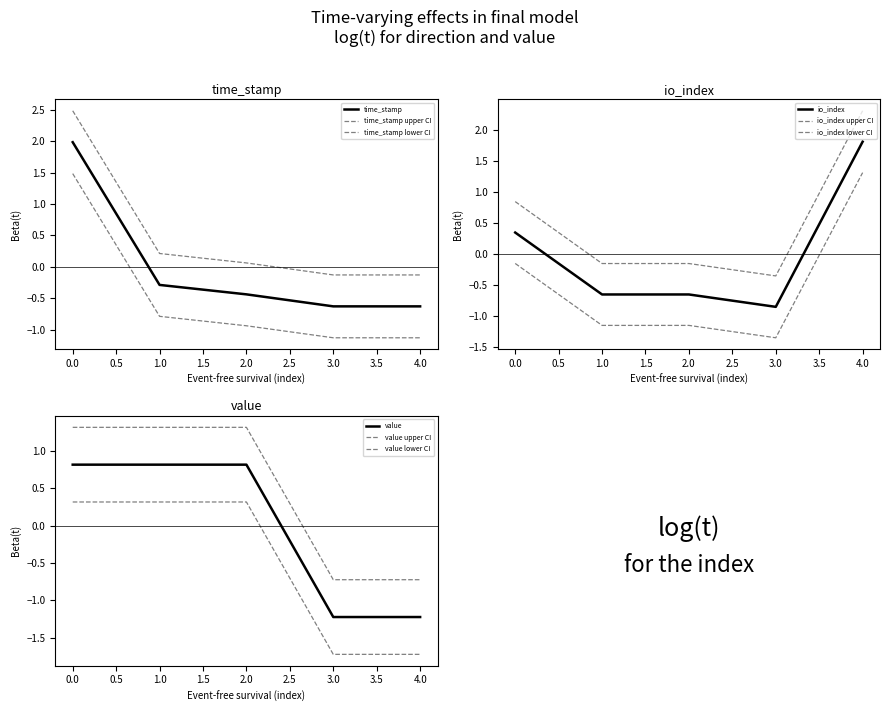

What is the difference between the maximum and minimum values in the io_index series?

2.7